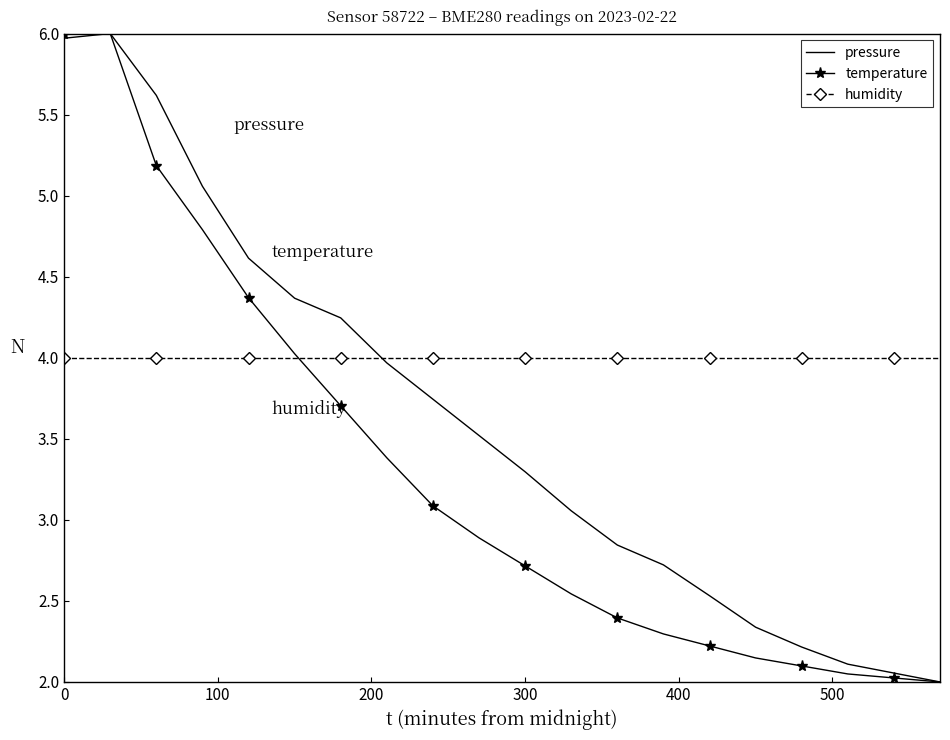

What is the maximum value for temperature?

6.0